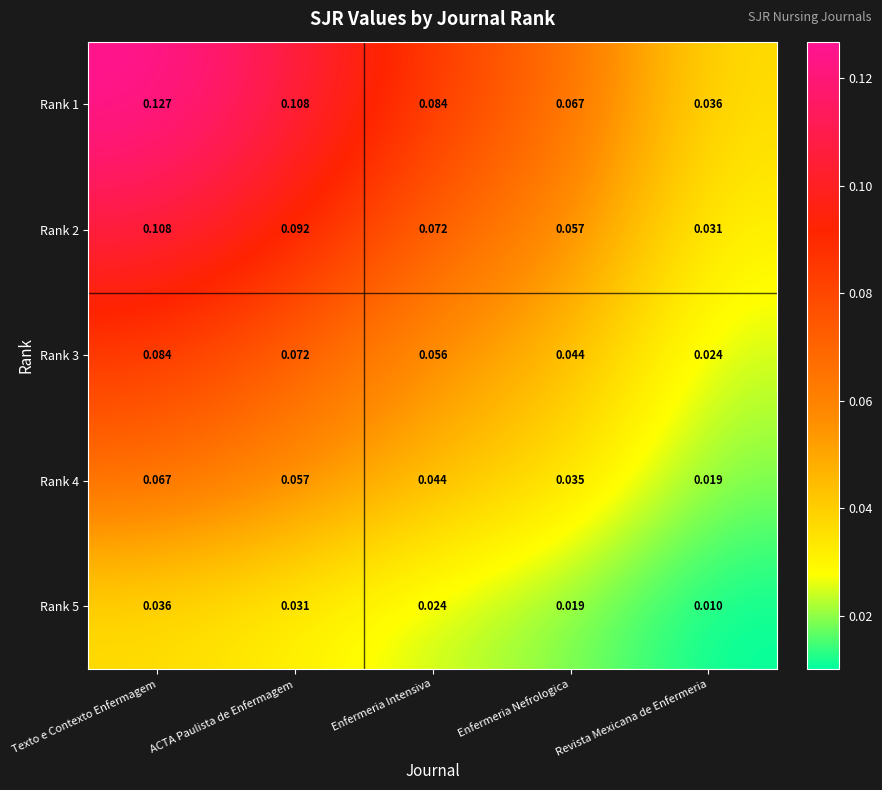

List the labels in order of Rank 4 value, smallest first.

Revista Mexicana de Enfermeria, Enfermeria Nefrologica, Enfermeria Intensiva, ACTA Paulista de Enfermagem, Texto e Contexto Enfermagem